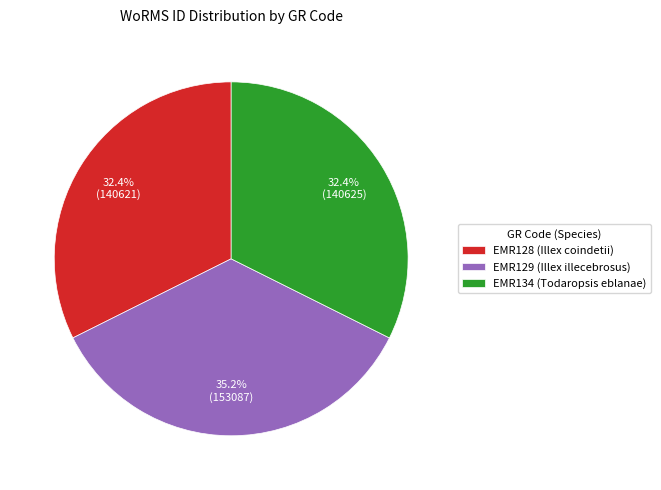

How many slices are in this pie chart?

3